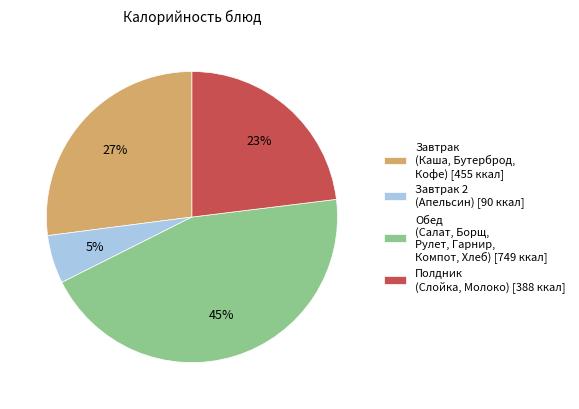

How many slices are in this pie chart?

4